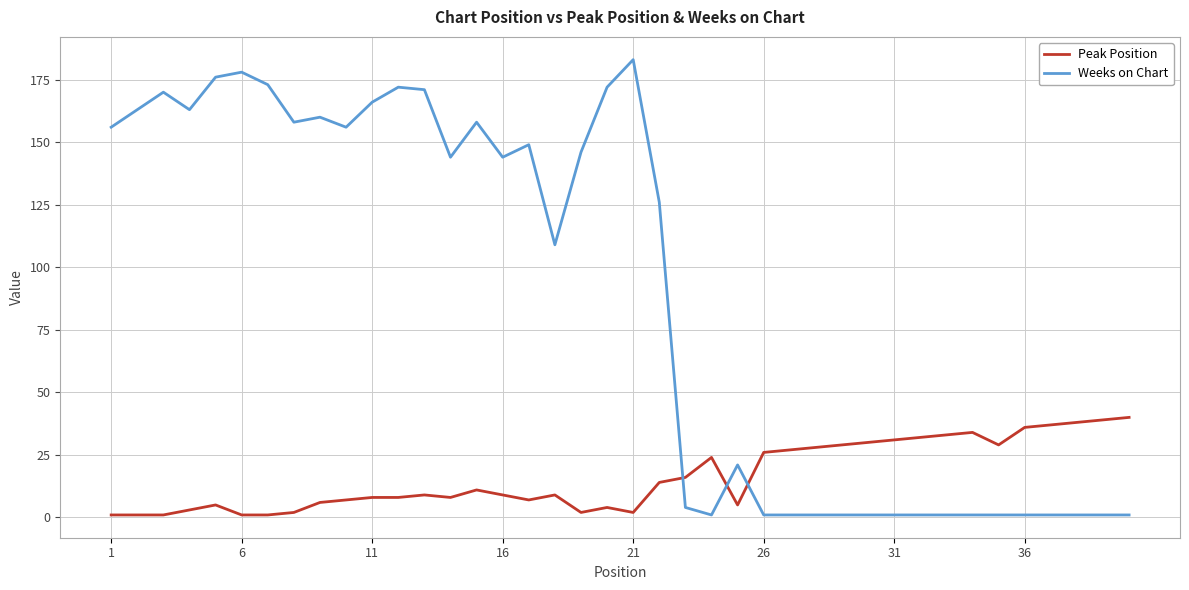

Which series has the largest total across all categories?

Weeks on Chart